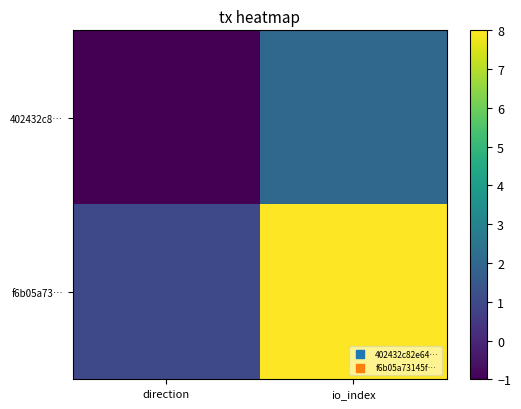

Which series has the largest range (max minus min)?

f6b05a73…